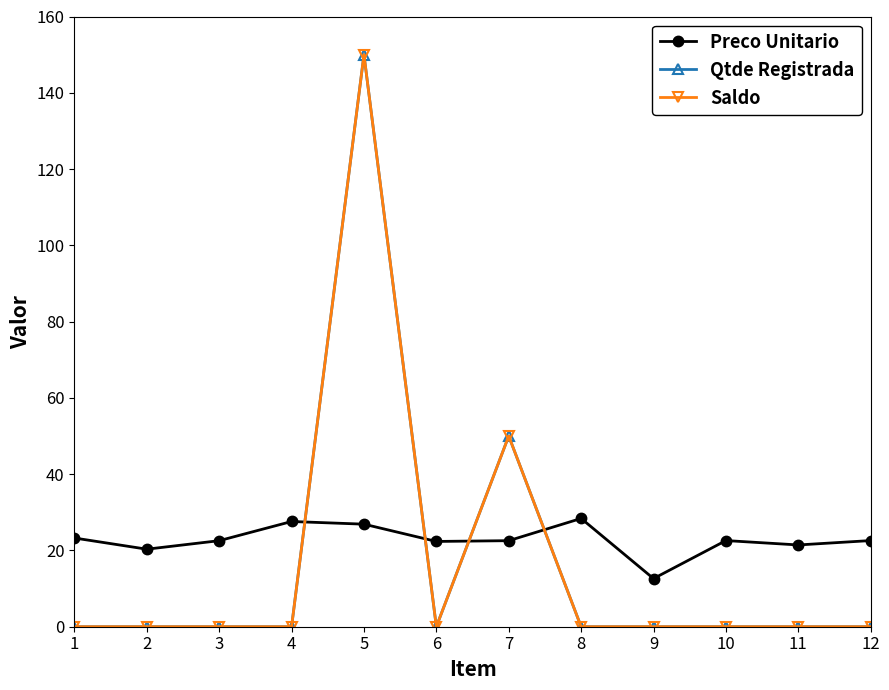

The value of Qtde Registrada at 10 is -56.6. True or false?

False